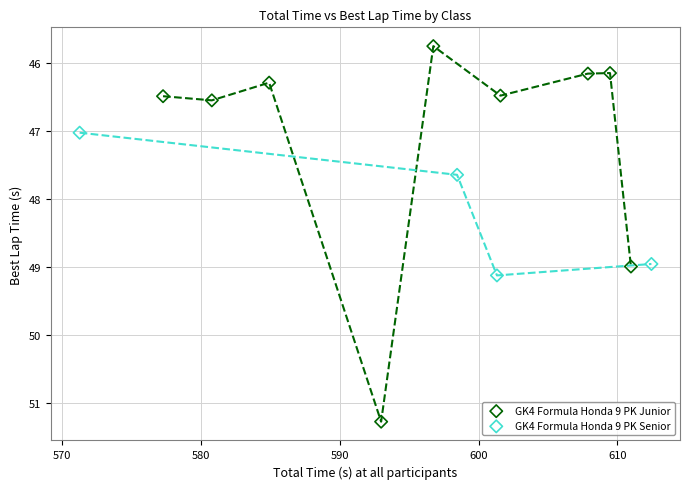

Which series reaches the minimum Y coordinate?

GK4 Formula Honda 9 PK Junior